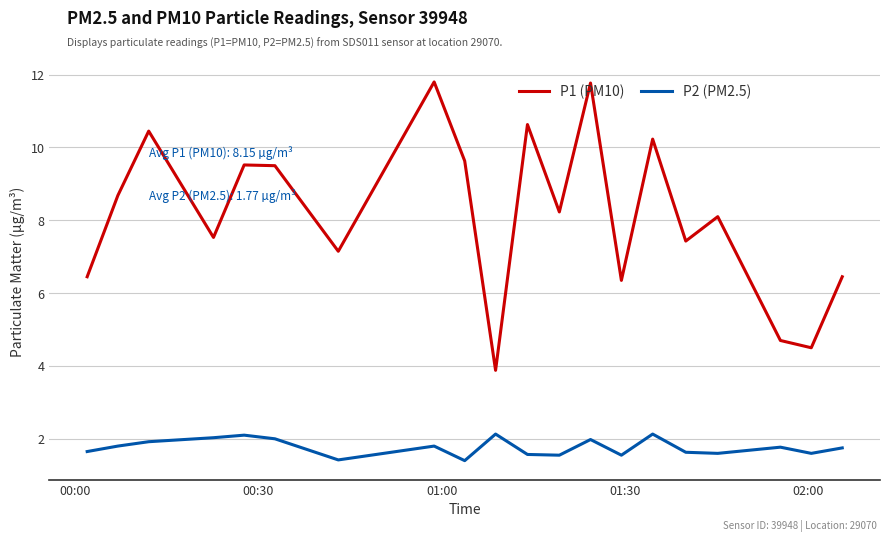

True or false: P2 (PM2.5) has more than 2 interior local peaks.

True